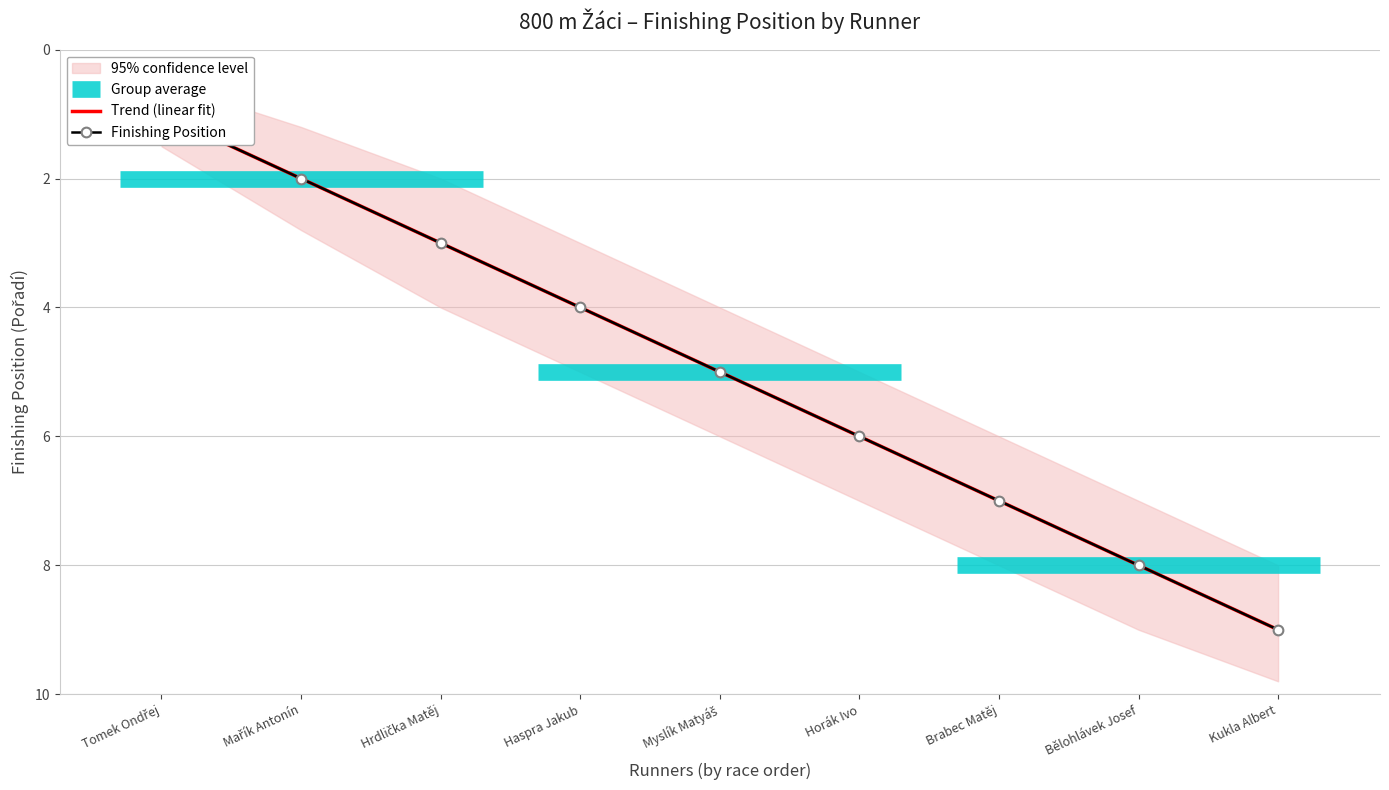

What is the maximum value shown in the chart?

9